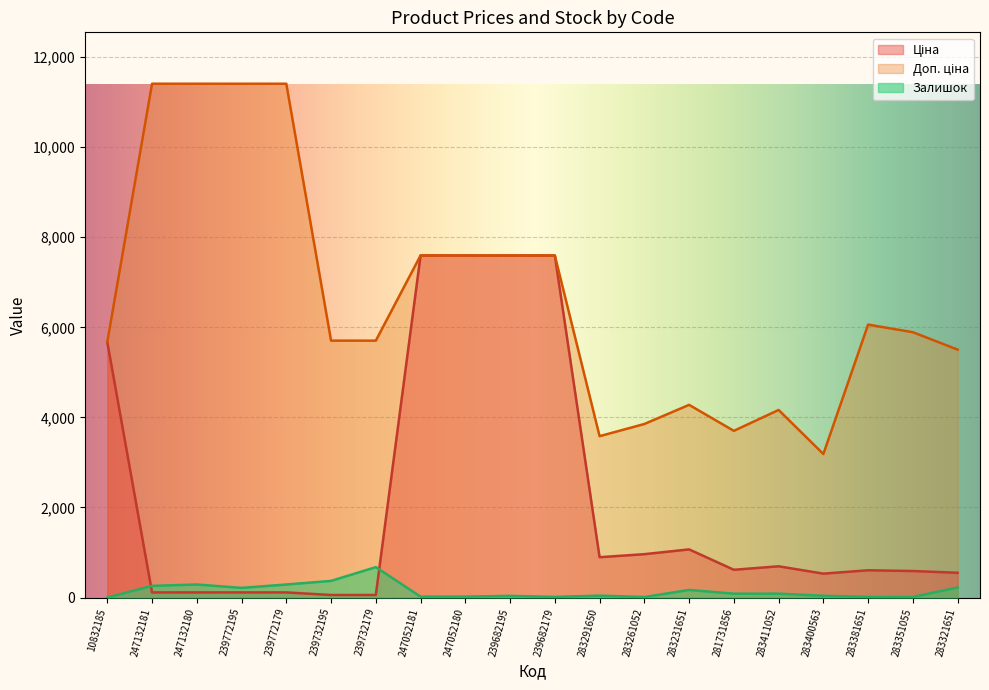

What is the sum of all Ціна values?

43148.0